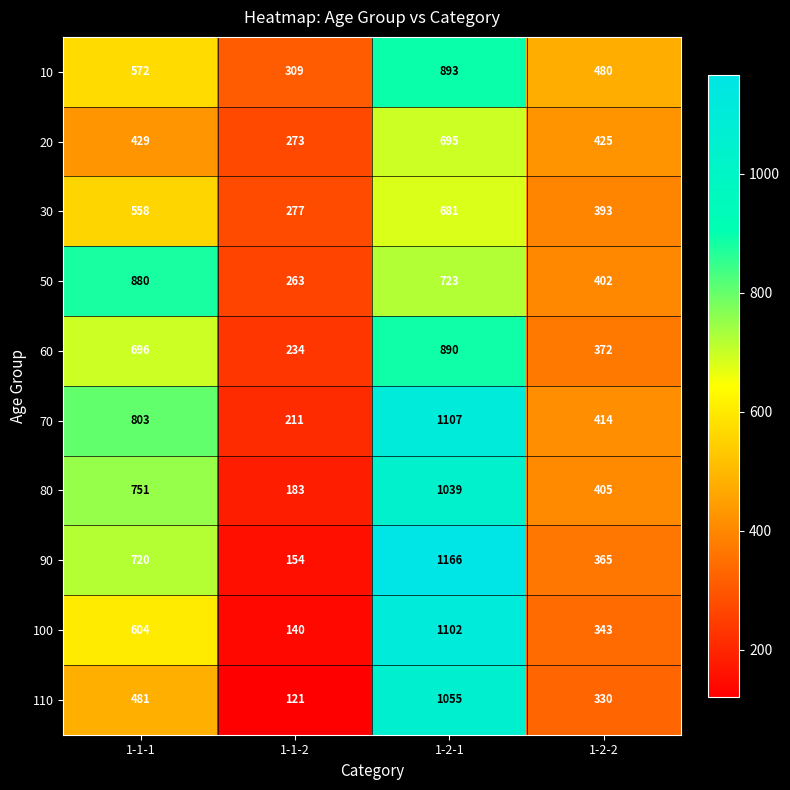

True or false: 90 has a value of 69 at 1-1-2.

False